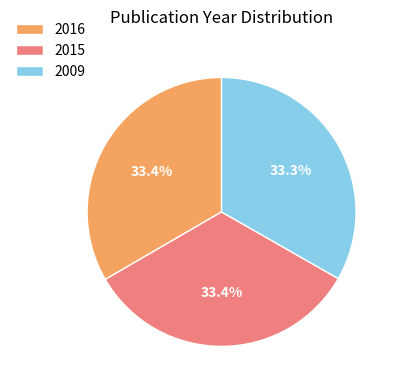

How many segments does this pie chart have?

3